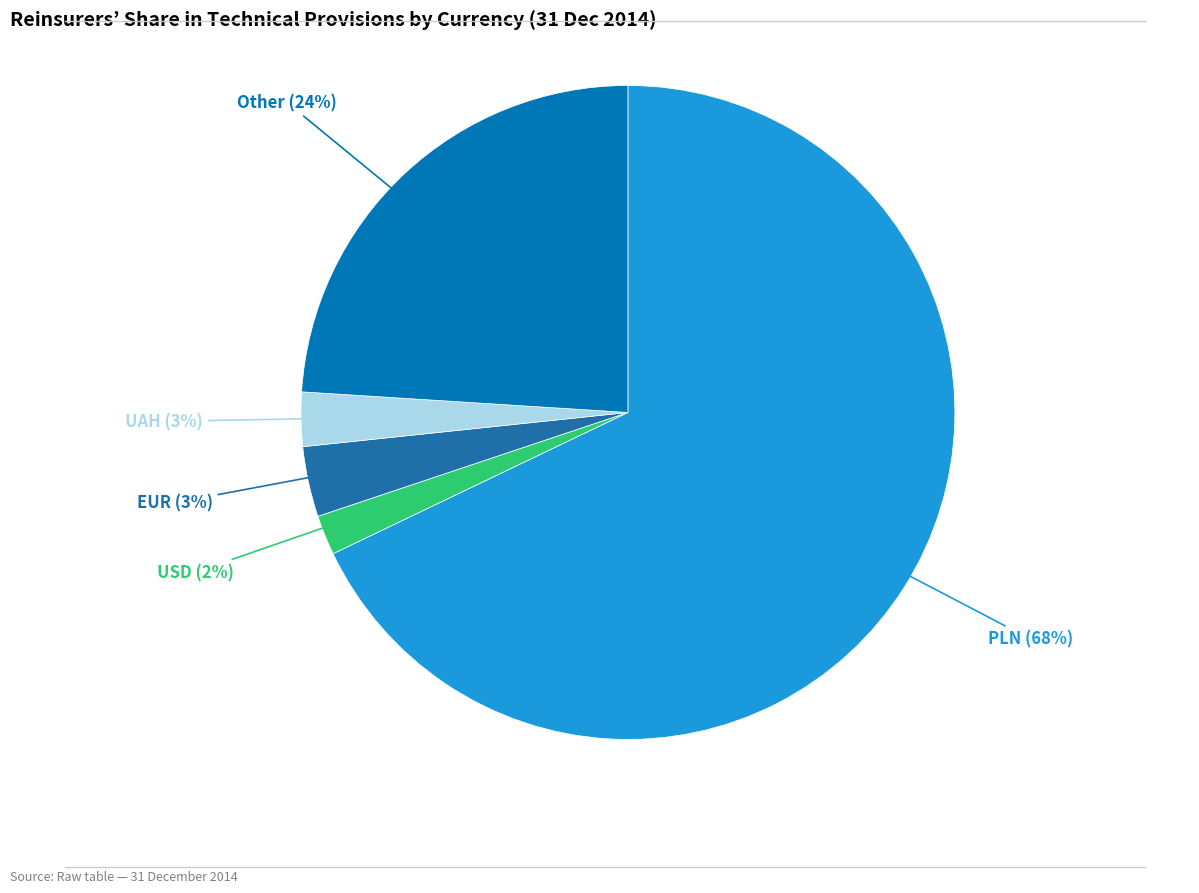

How many slices are in this pie chart?

5